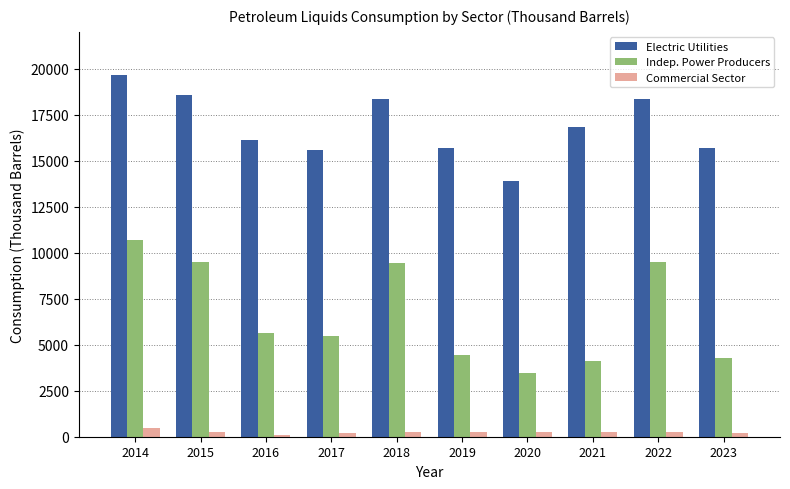

What is the total value across all series at 2014?

30792